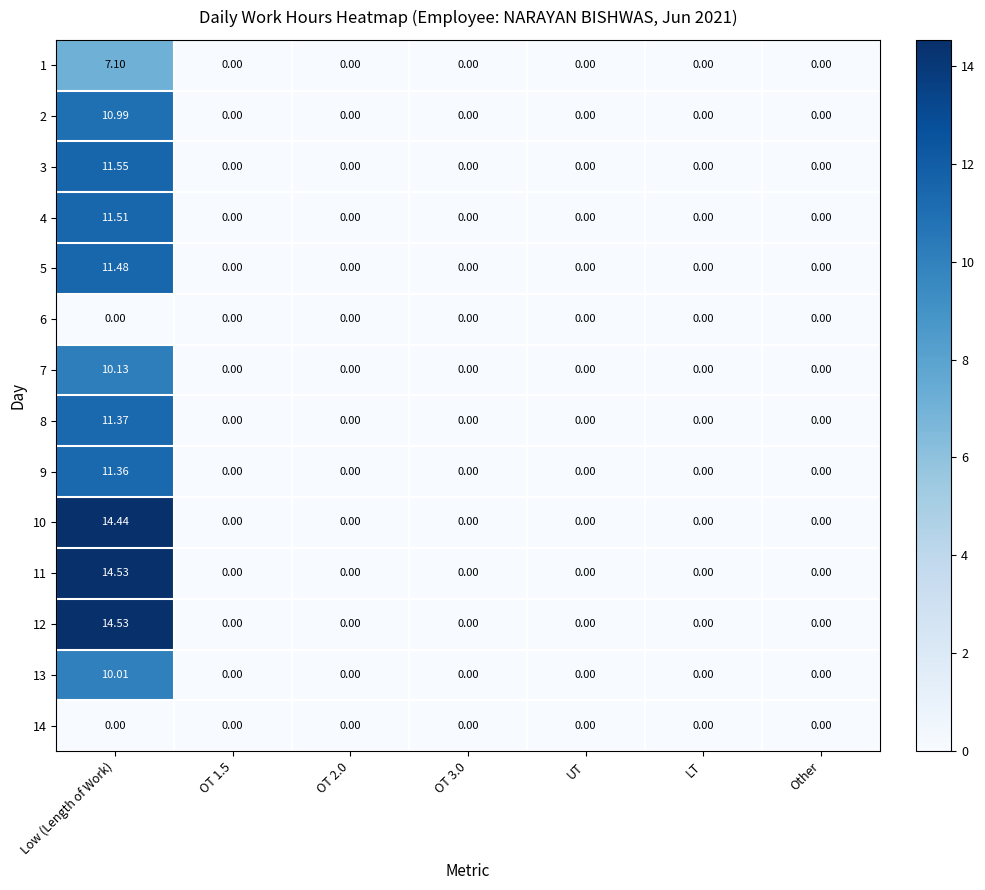

Which category has the highest value across all series?

Low (Length of Work)